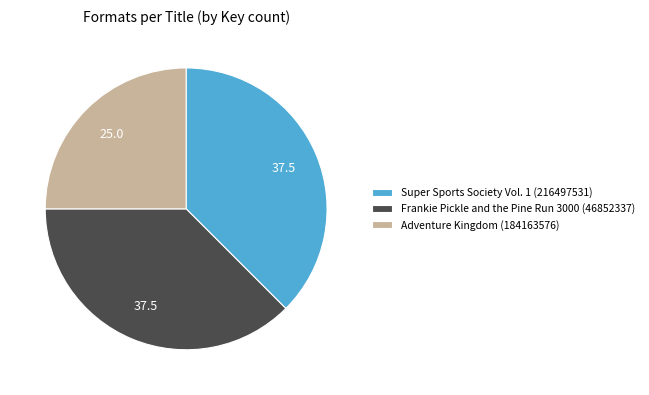

Which has a higher value, Super Sports Society Vol. 1 (216497531) or Adventure Kingdom (184163576)?

Super Sports Society Vol. 1 (216497531)